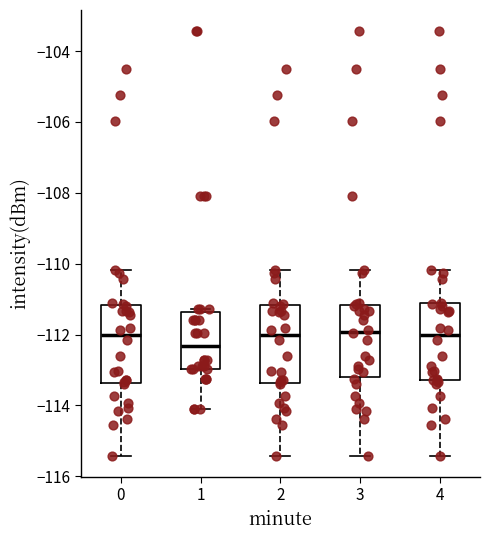

Reading left to right, read every box against the y-axis: the position of its median line, the range the box covers, and the ends of its whiskers. The values are not printed on the chart, so give them approximately, as read against the axis.

0: median -112.0, box -113.4 to -111.2, whiskers -115.4 to -110.2
1: median -112.4, box -113.0 to -111.4, whiskers -114.2 to -111.2
2: median -112.0, box -113.4 to -111.2, whiskers -115.4 to -110.2
3: median -112.0, box -113.2 to -111.2, whiskers -115.4 to -110.2
4: median -112.0, box -113.2 to -111.2, whiskers -115.4 to -110.2